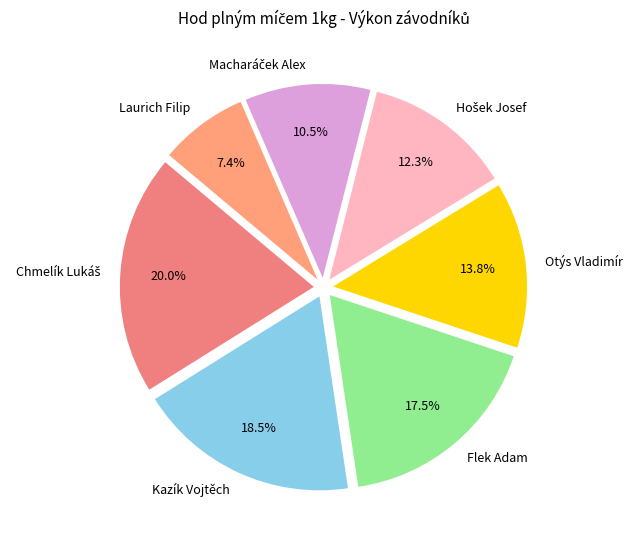

Which category has the smallest portion of the pie?

Laurich Filip